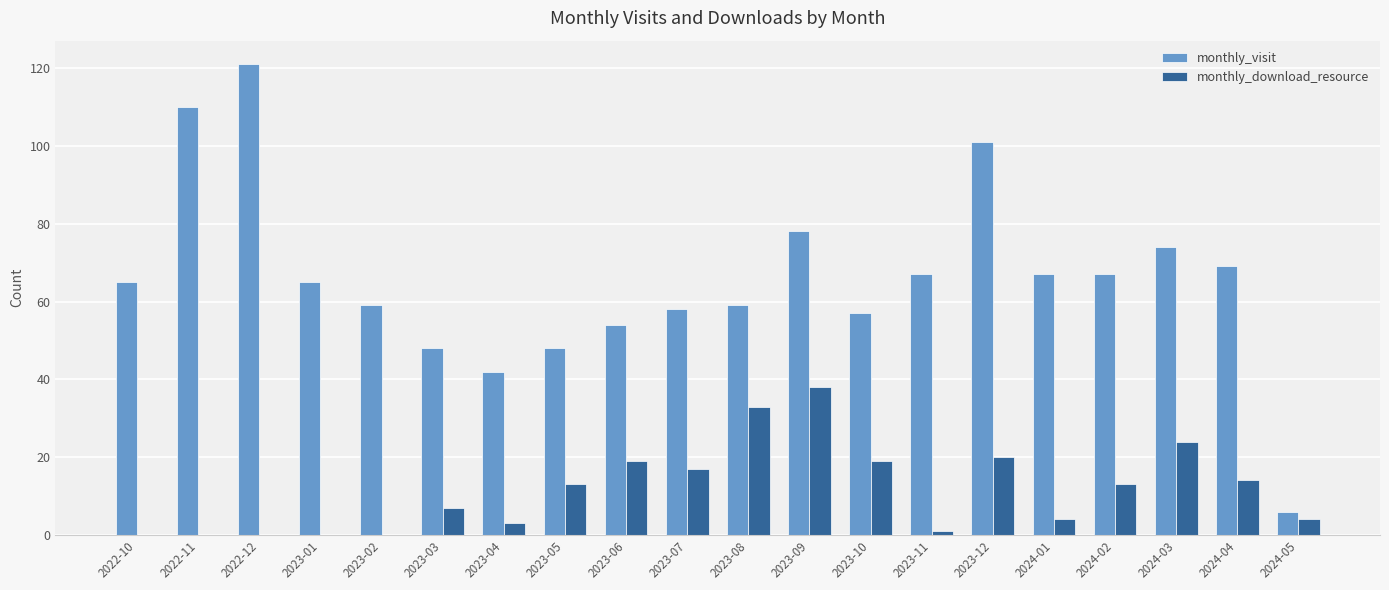

The value of monthly_download_resource at 2022-10 is 0. True or false?

True